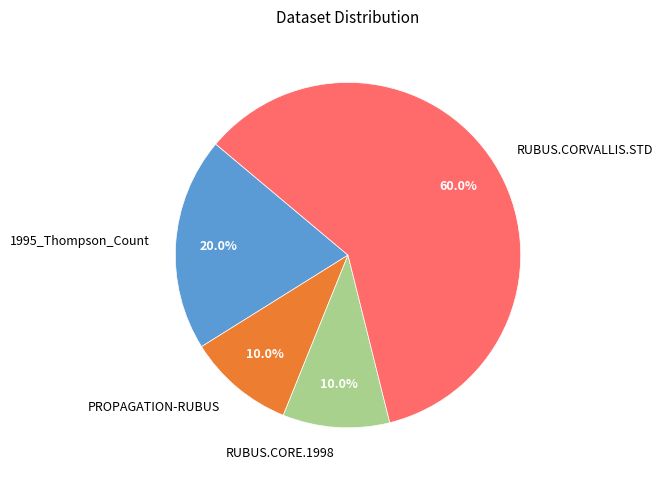

How many slices are in this pie chart?

4